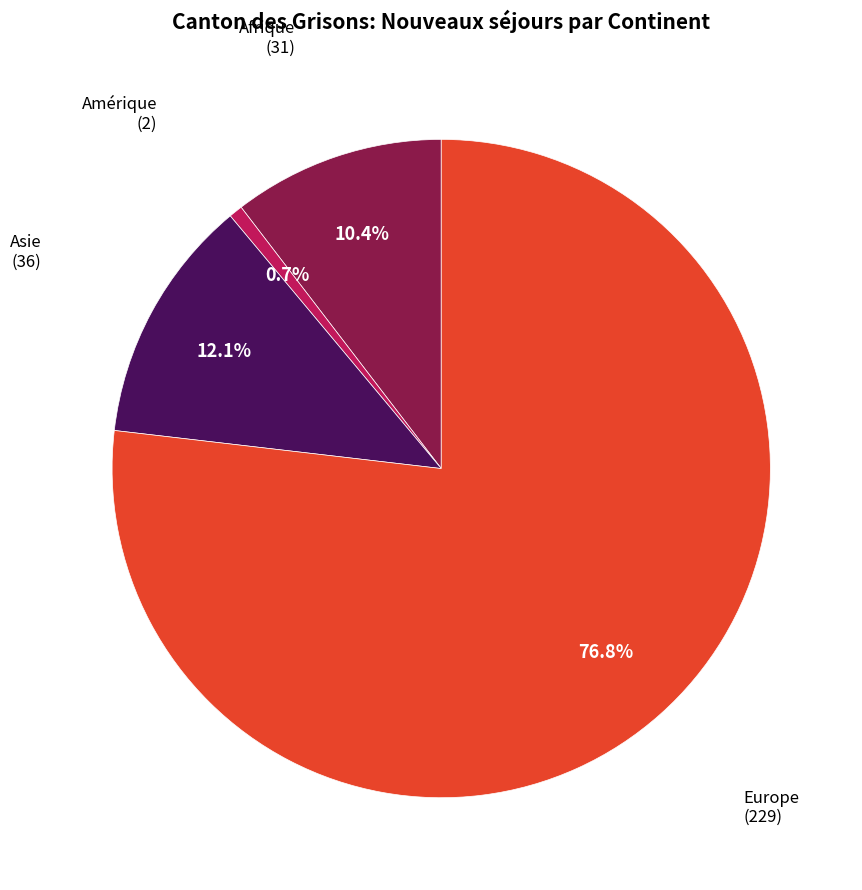

Does any single category account for the majority?

Yes